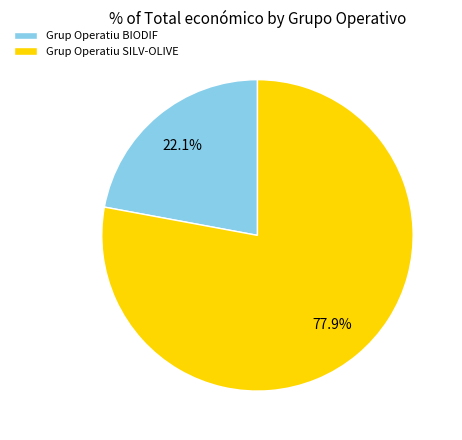

Does any single category account for the majority?

Yes